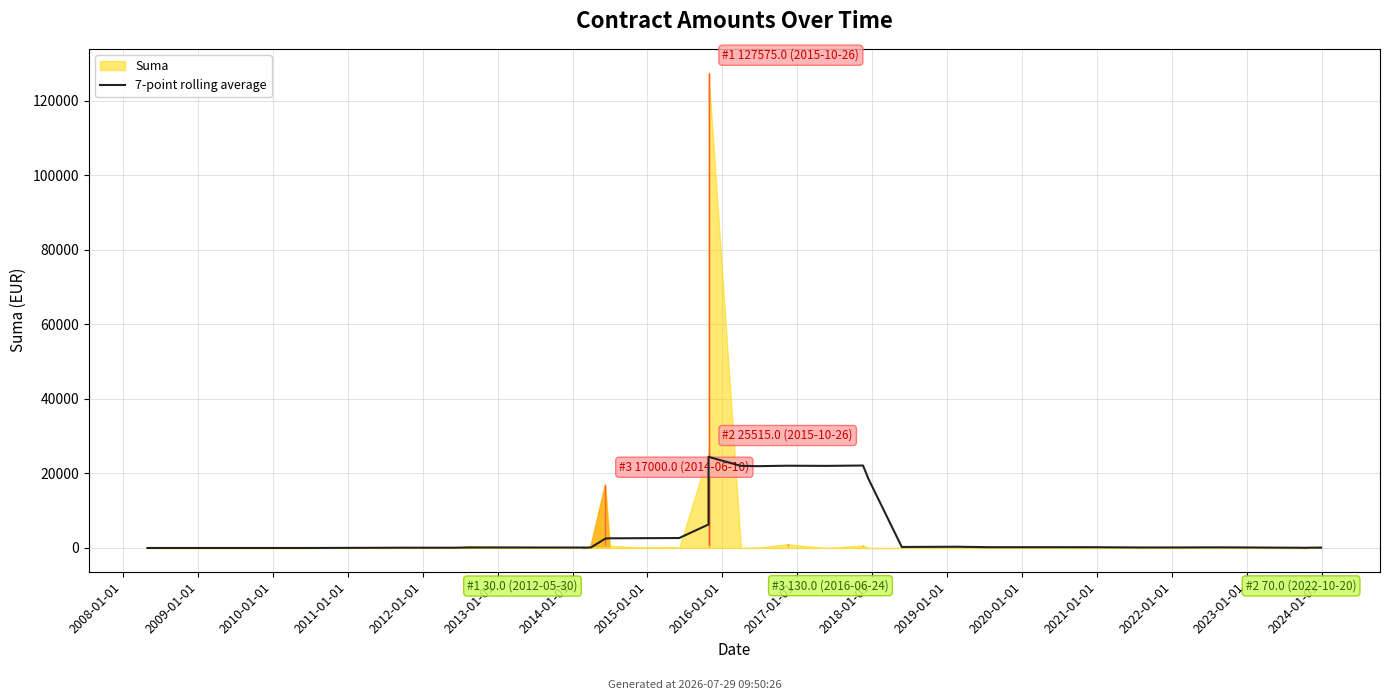

Is it true that the value at 2007-01-01 is -9842.3?

False